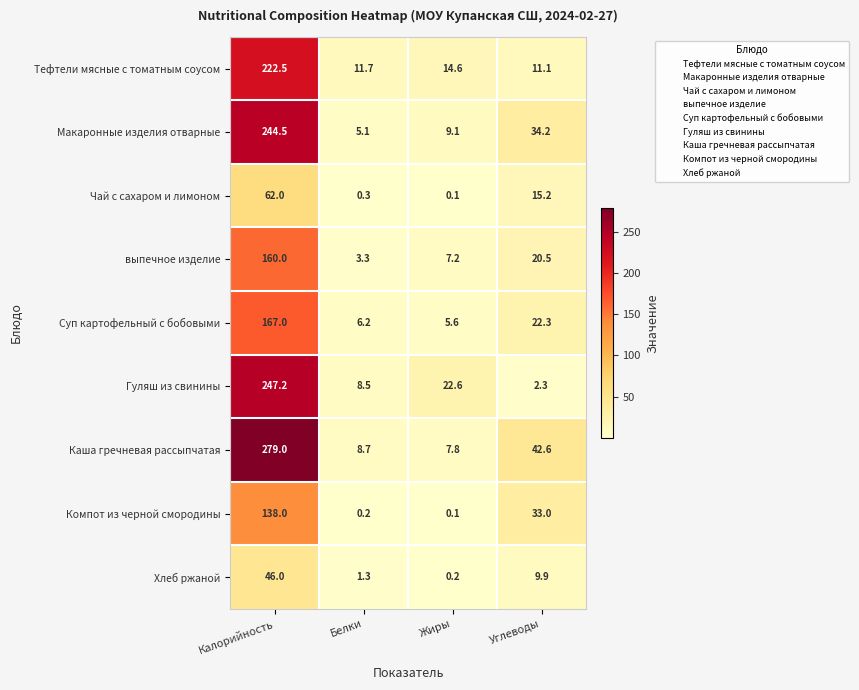

At Калорийность, list the series in order from smallest to largest.

Хлеб ржаной, Чай с сахаром и лимоном, Компот из черной смородины, выпечное изделие, Суп картофельный с бобовыми, Тефтели мясные с томатным соусом, Макаронные изделия отварные, Гуляш из свинины, Каша гречневая рассыпчатая